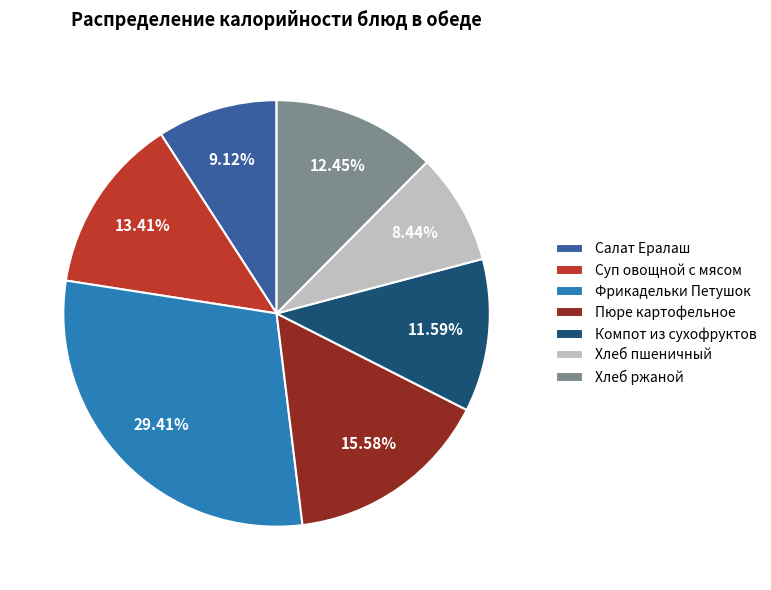

Approximately how many times larger is the value at Компот из сухофруктов compared to Салат Ералаш?

1.3